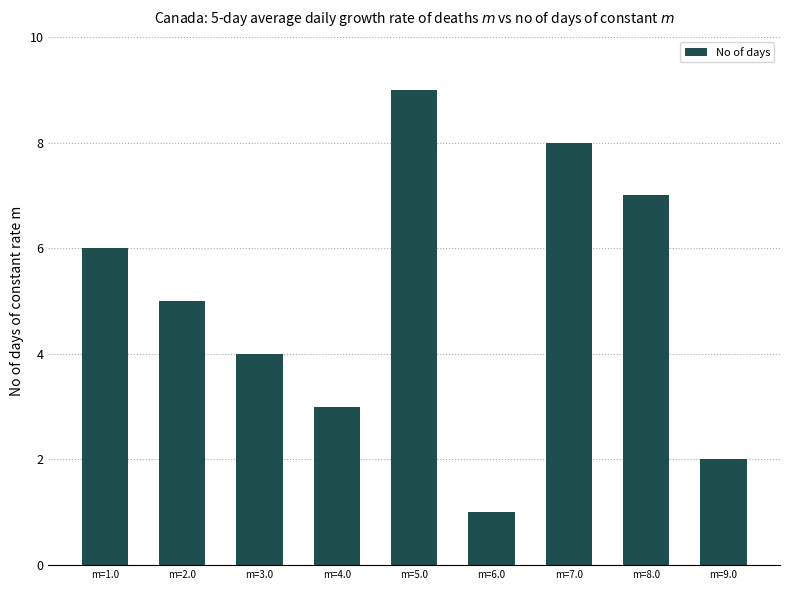

True or false: the data shows 9 at m=5.0.

True